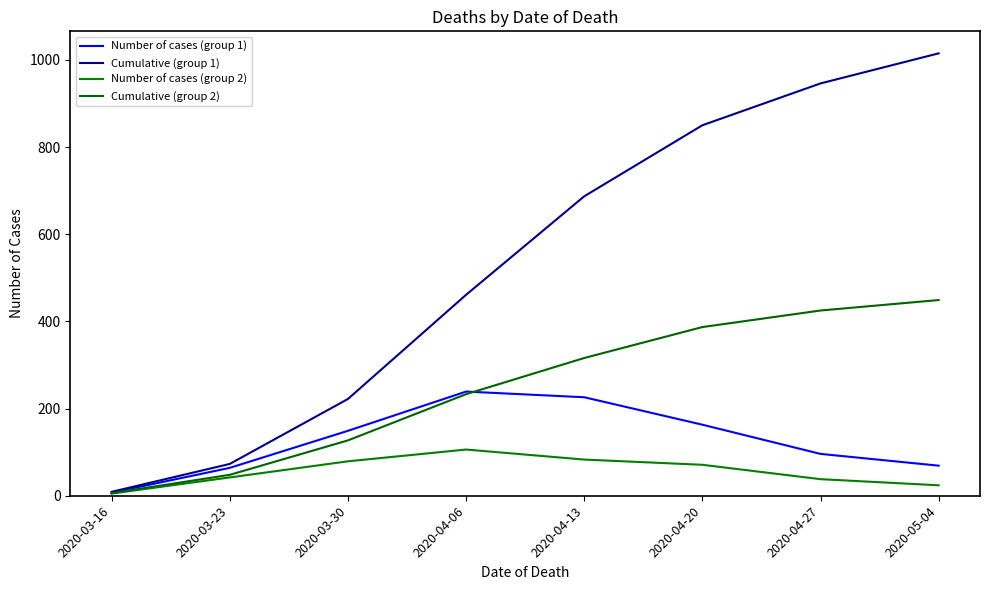

The value of Cumulative (group 1) at 2020-03-23 is 73. True or false?

True